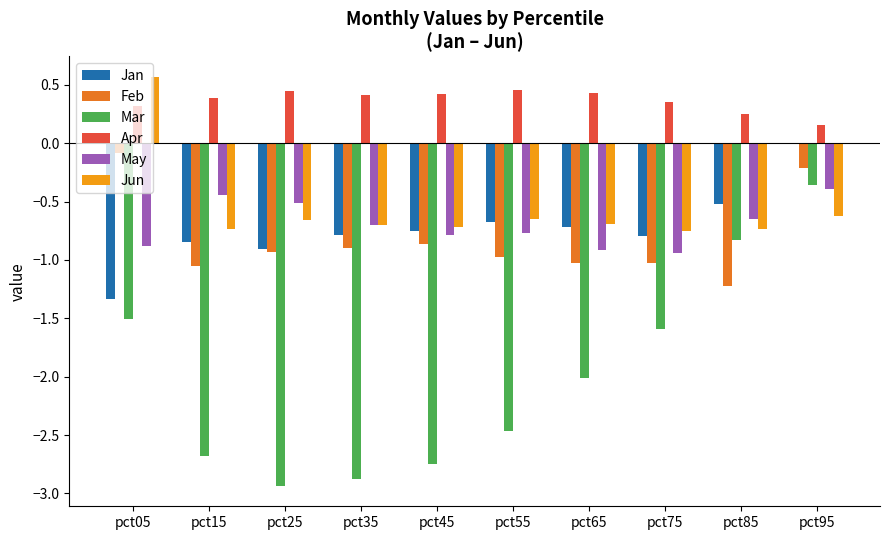

Which series changed the most between pct55 and pct95?

Mar